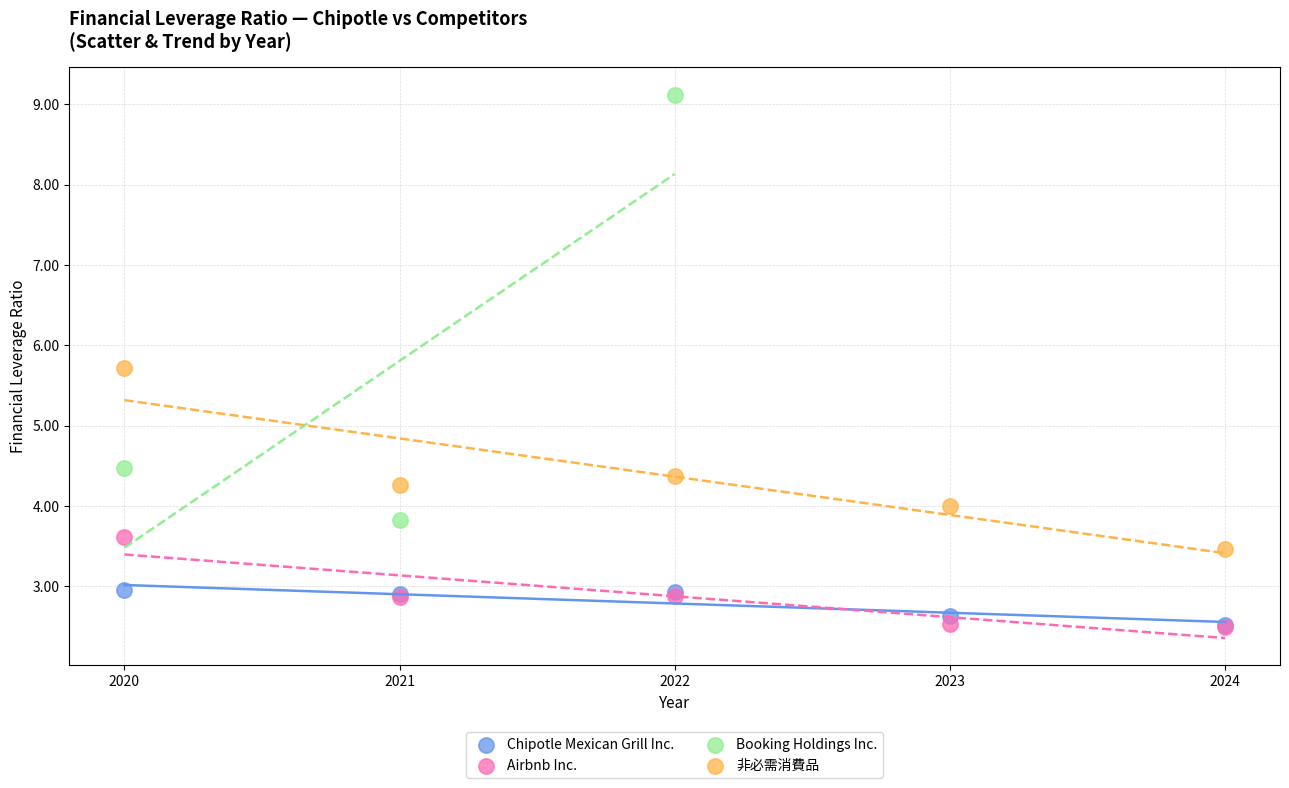

Which series has the widest spread of Y values?

Booking Holdings Inc.